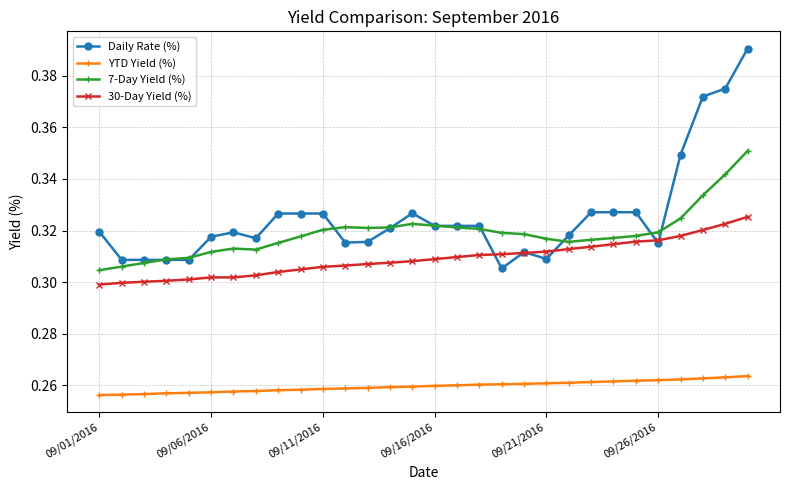

True or false: YTD Yield (%) and 7-Day Yield (%) intersect in this chart.

False